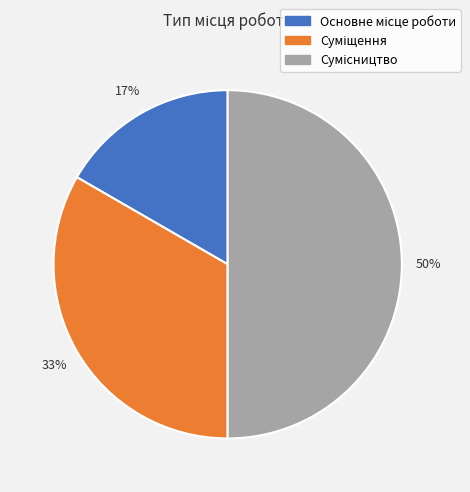

To the nearest percent, what is the average slice percentage?

33%